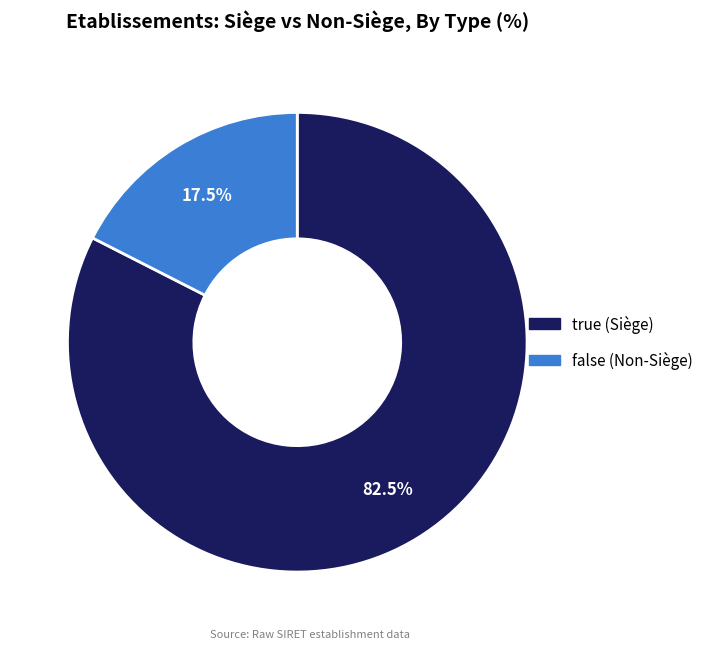

Approximately how many times larger is the value at true compared to false?

4.7